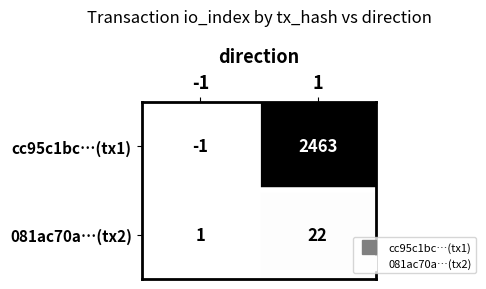

Rank the series by their average value, from highest to lowest.

cc95c1bc…(tx1), 081ac70a…(tx2)